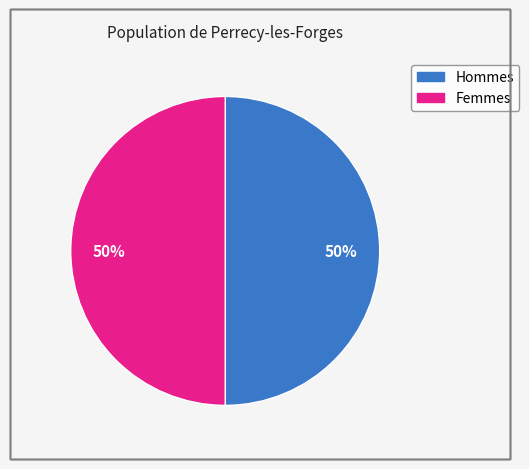

To the nearest percent, what is the average slice percentage?

50%